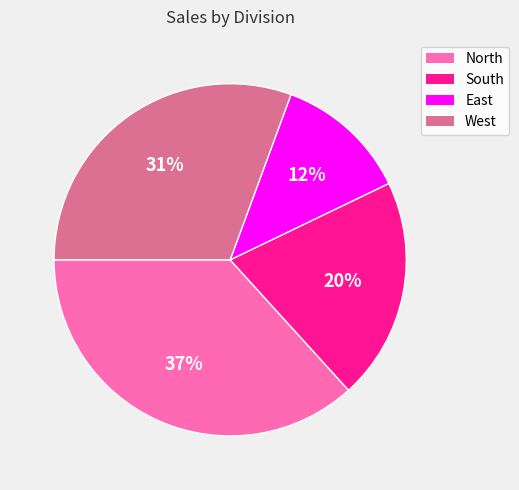

Rank the categories by value from lowest to highest.

East, South, West, North